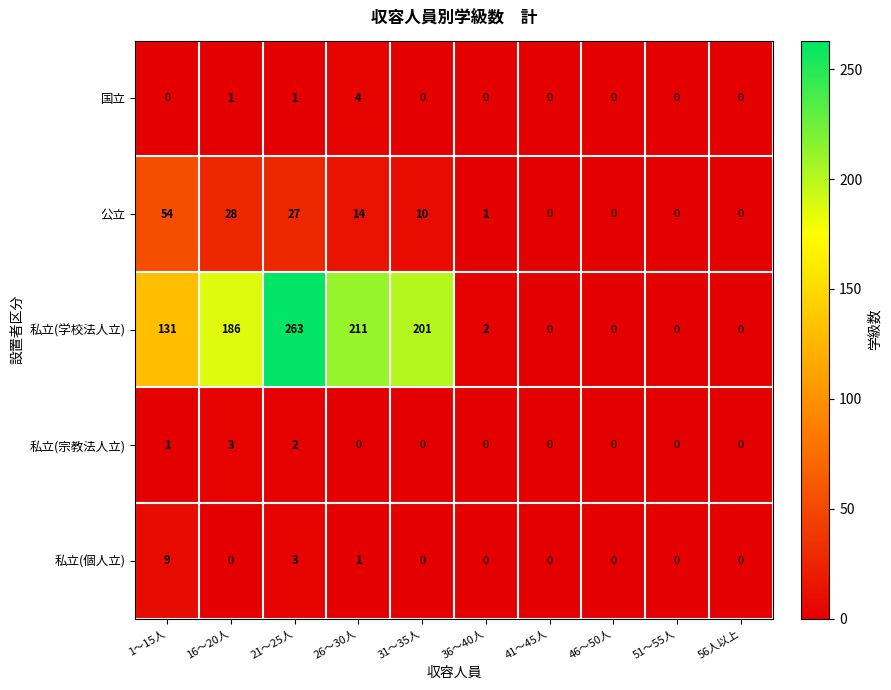

What is the difference between the maximum and minimum values in the 私立(個人立) series?

9